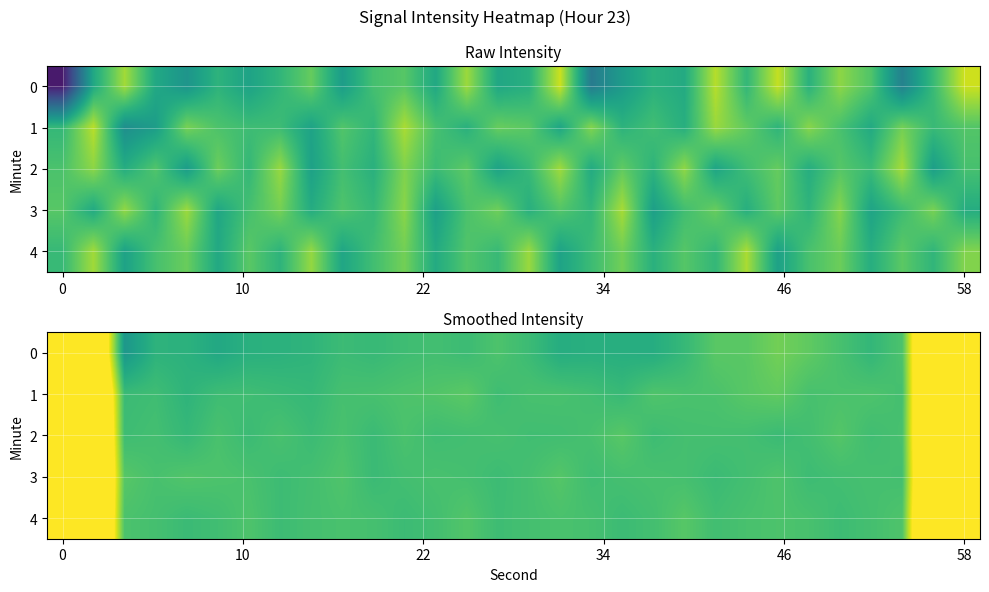

What is the sum of all 2 values?

-3095.0